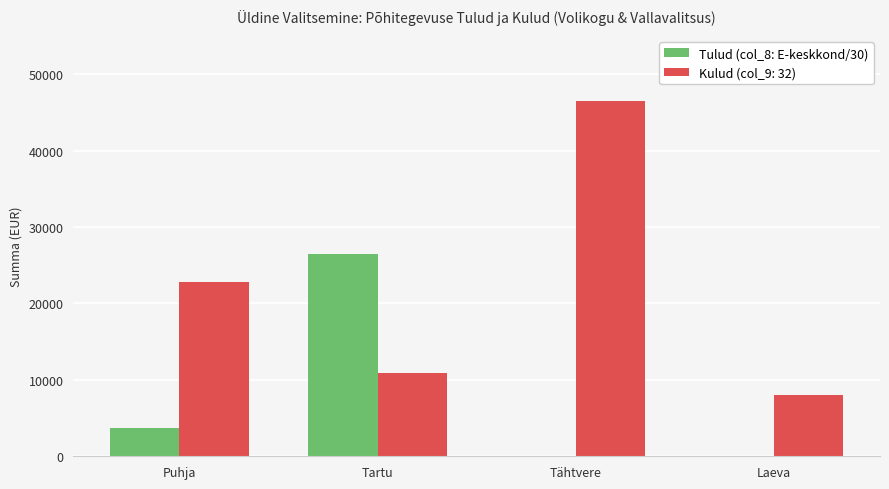

At which category is the sum across all series the highest?

Tähtvere